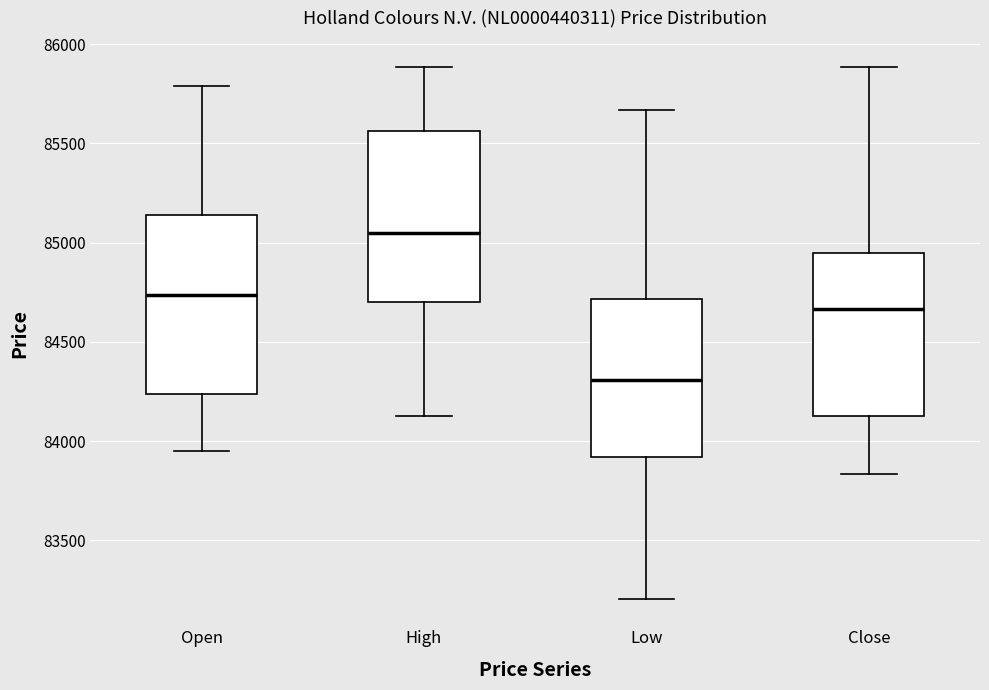

Where does the median line of the box for Close sit on the y-axis? The values are not printed on the chart, so give them approximately, as read against the axis.

84650